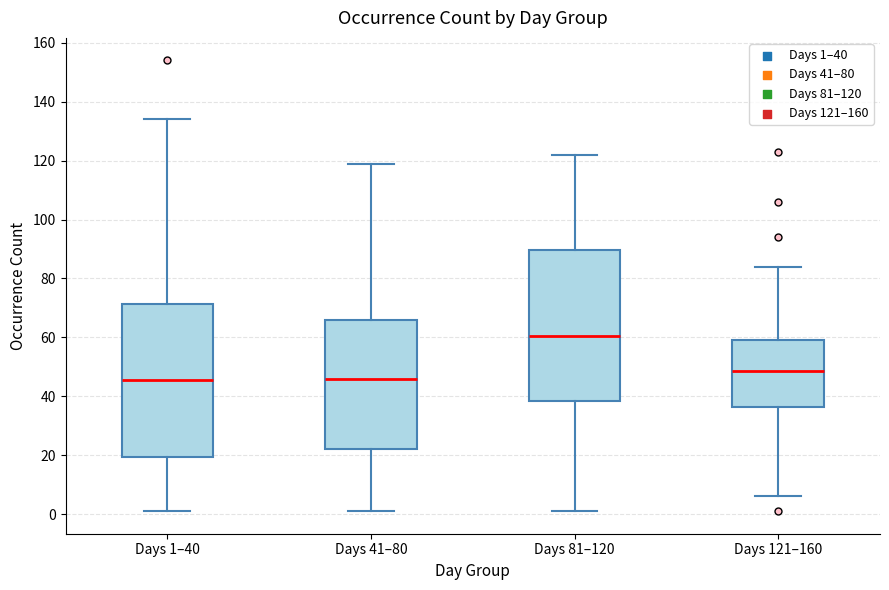

Reading left to right, transcribe this box plot: for each box, give where its median line is, the range the box spans, and where its two whiskers end, as read against the y-axis. The values are not printed on the chart, so give them approximately, as read against the axis.

Days 1–40: median 46, box 20 to 72, whiskers 2 to 134
Days 41–80: median 46, box 22 to 66, whiskers 2 to 120
Days 81–120: median 60, box 38 to 90, whiskers 2 to 122
Days 121–160: median 48, box 36 to 60, whiskers 6 to 84